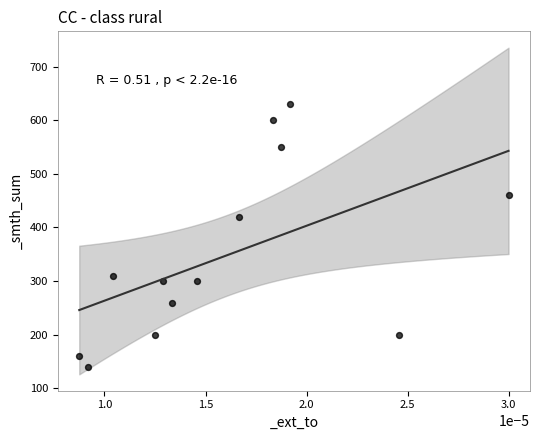

What Y value in the scatter plot is closest to 385?

420